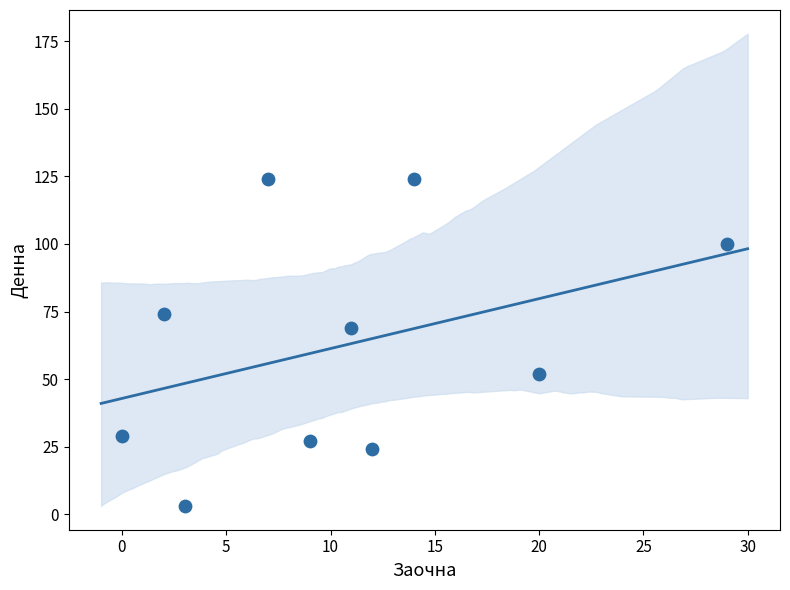

What is the range of X values (max minus min)?

29